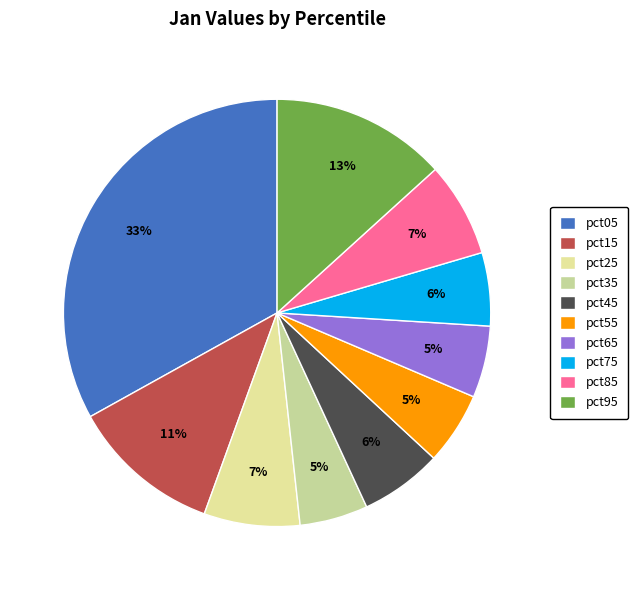

To the nearest percent, what percentage of the pie is pct05?

33%